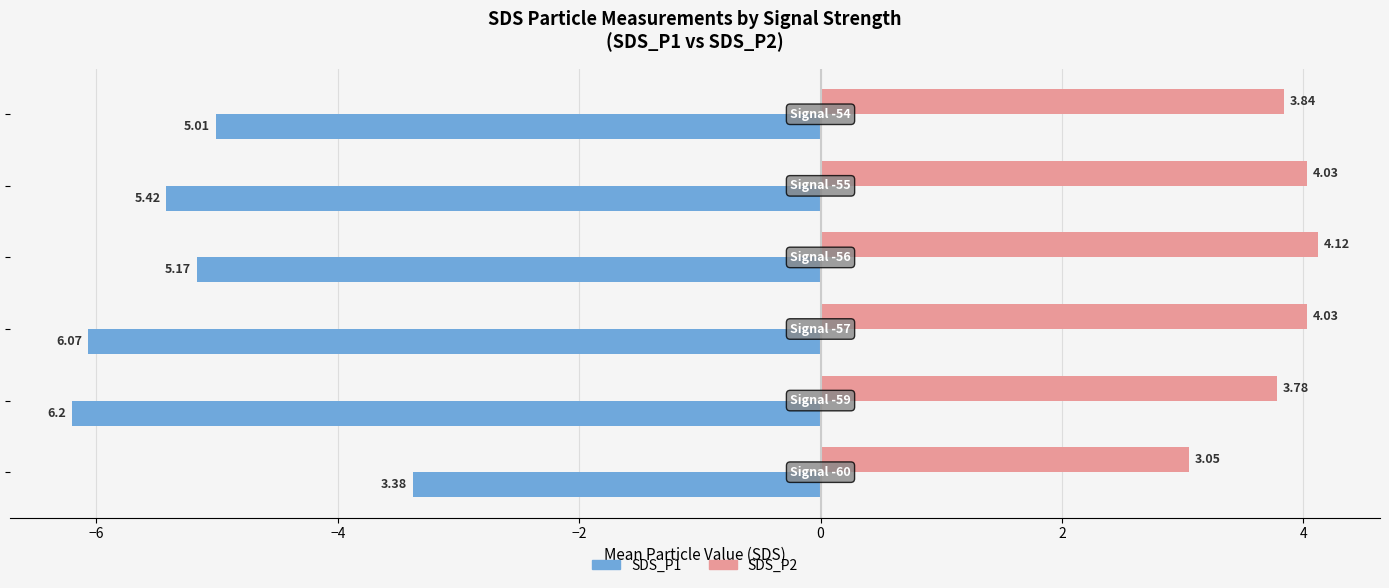

How many data points in SDS_P1 are less than -5?

5